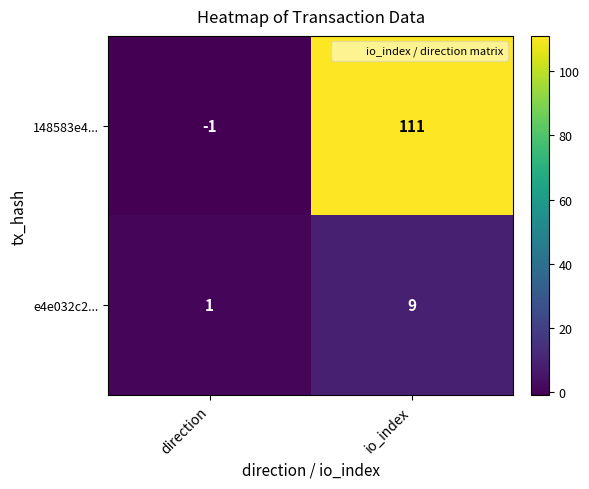

Between direction and io_index, which series saw the biggest shift?

148583e4...